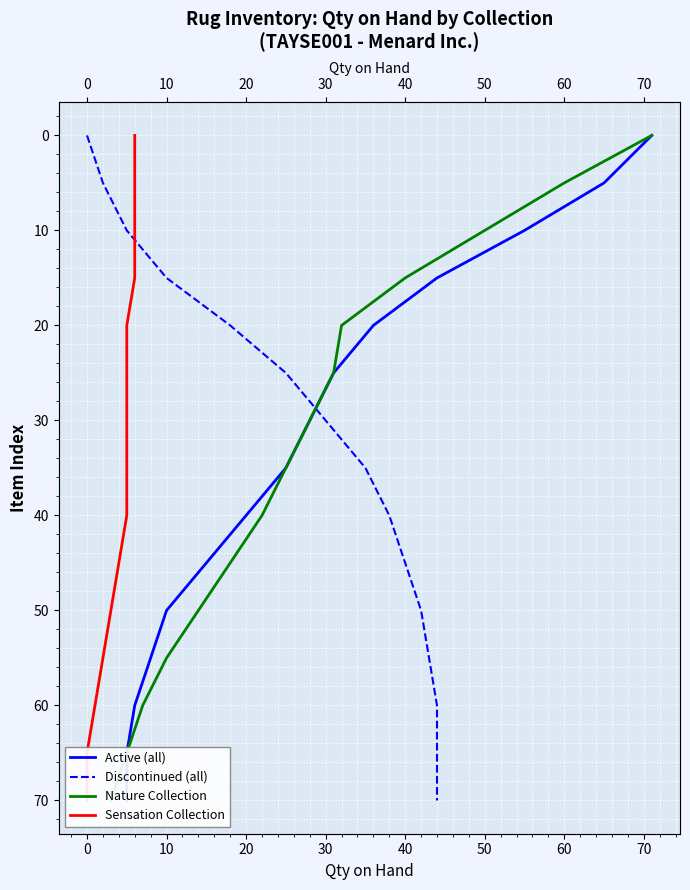

How many series are shown in this chart?

4